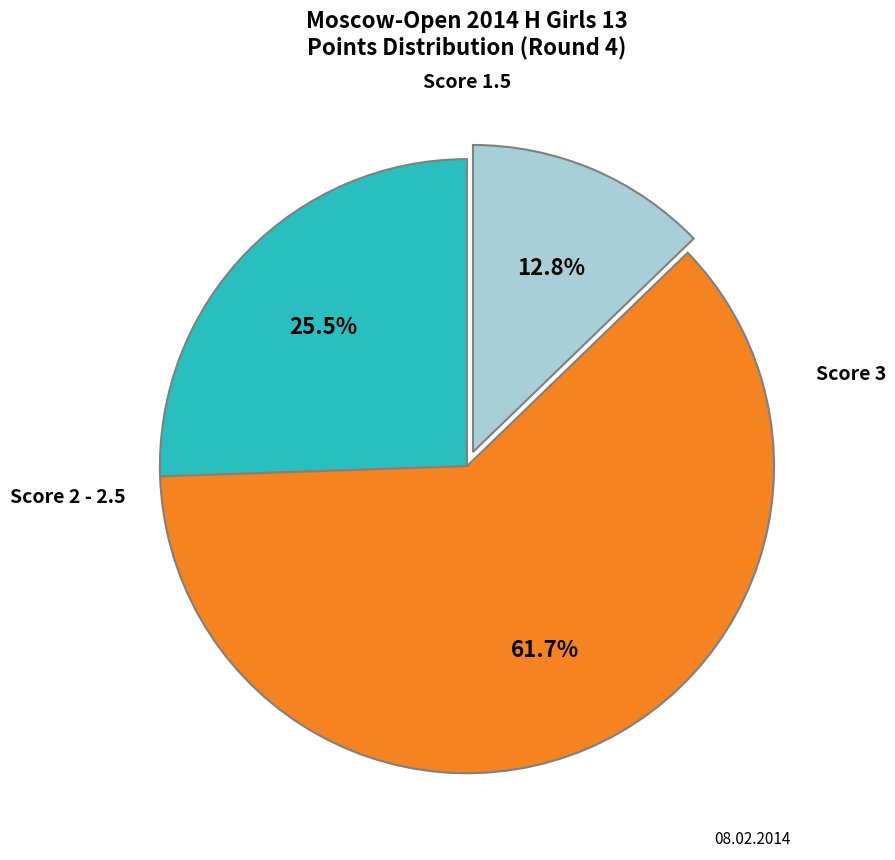

Is there any slice that represents more than half of the pie?

Yes